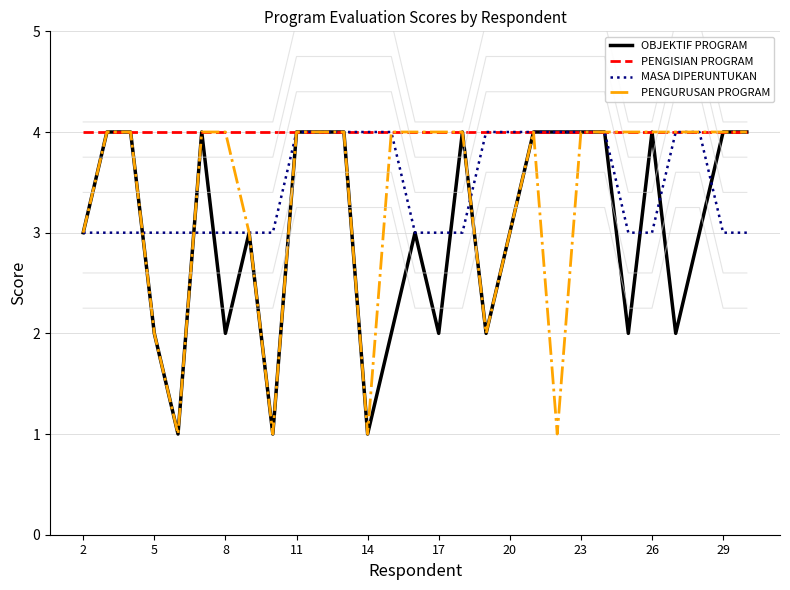

Is it true that OBJEKTIF PROGRAM equals 1 at 8?

False